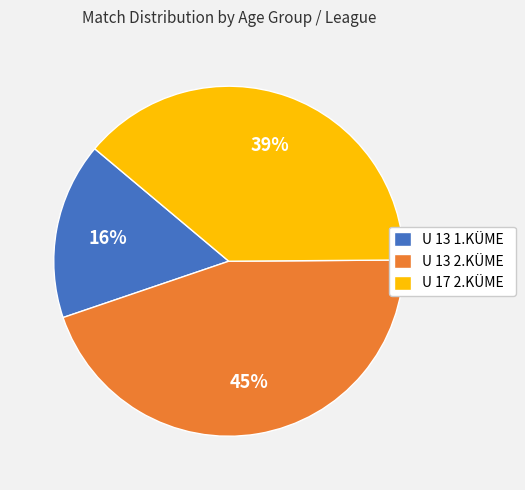

Does U 17 2.KÜME represent more than half of the total?

No